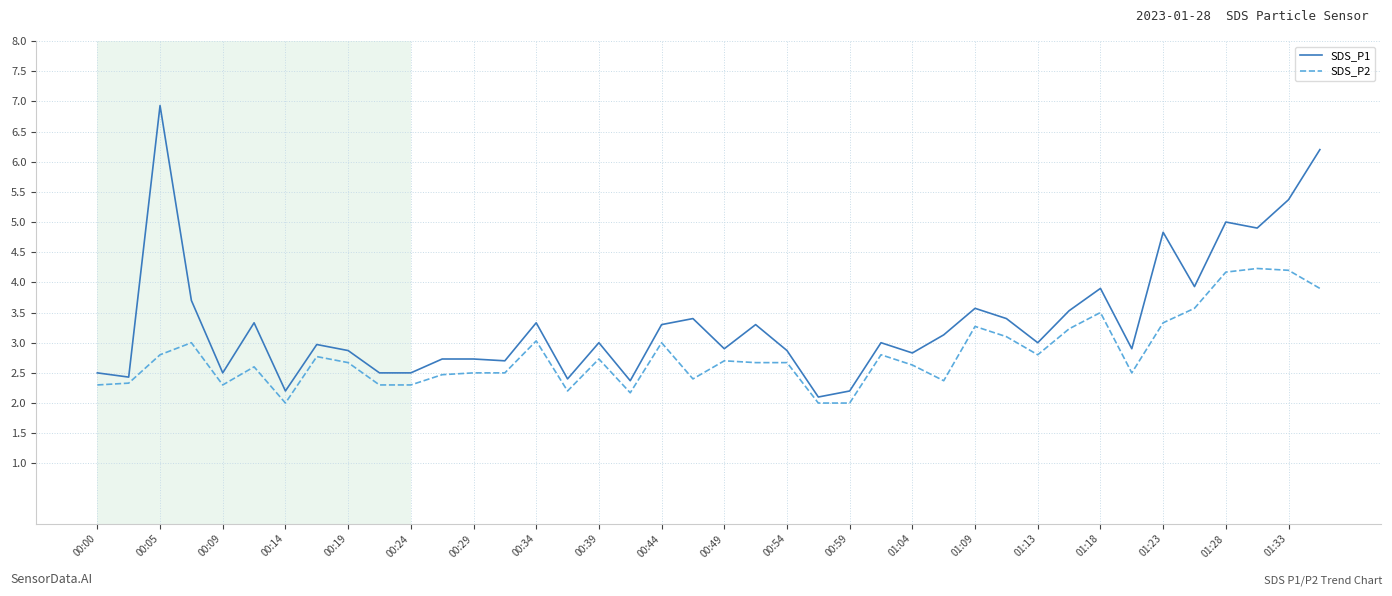

What is the lowest value of the SDS_P2 series?

2.0